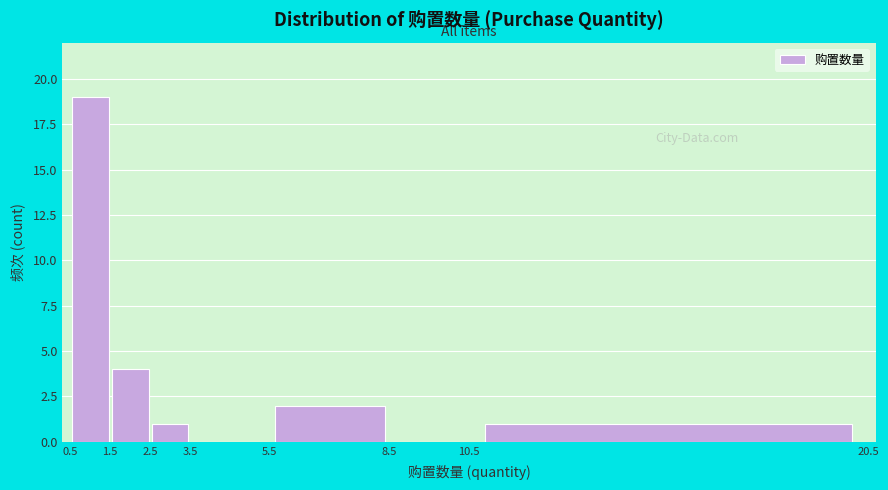

Reading left to right, list every bar in this chart as the range it spans on the x-axis followed by its height. The values are not printed on the chart, so give them approximately, as read against the axis.

0.5 to 1.5: 19
1.5 to 2.5: 4
2.5 to 3.5: 1
3.5 to 5.5: 0
5.5 to 8.5: 2
8.5 to 10.5: 0
10.5 to 20.5: 1